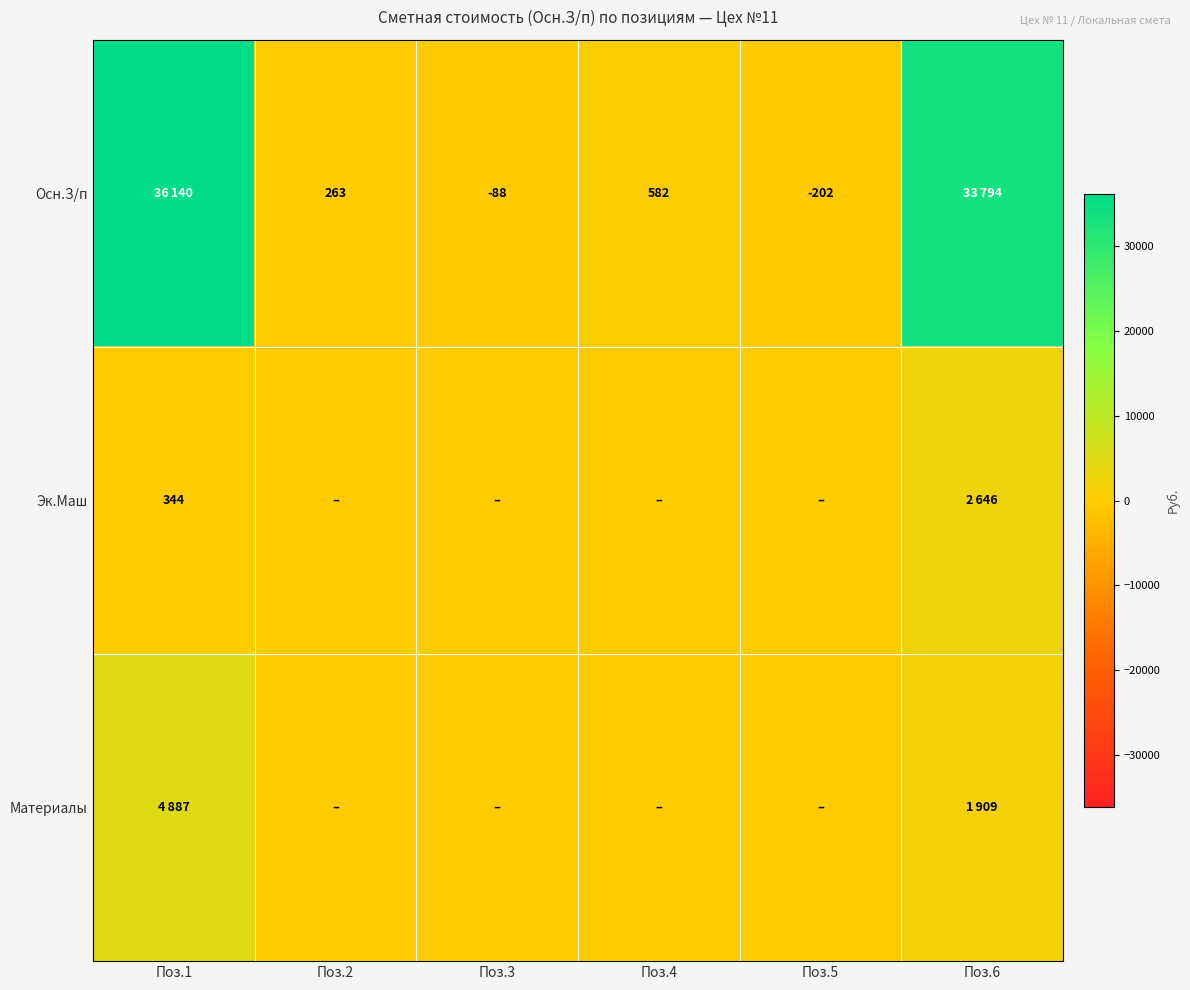

True or false: Эк.Маш has a value of 344 at Поз.1.

True